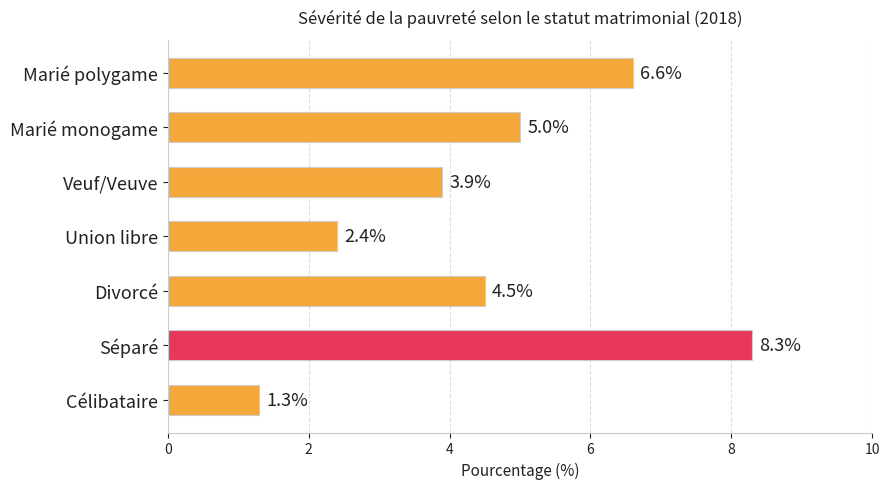

The chart shows a value of 5.8 at Veuf/Veuve. True or false?

False